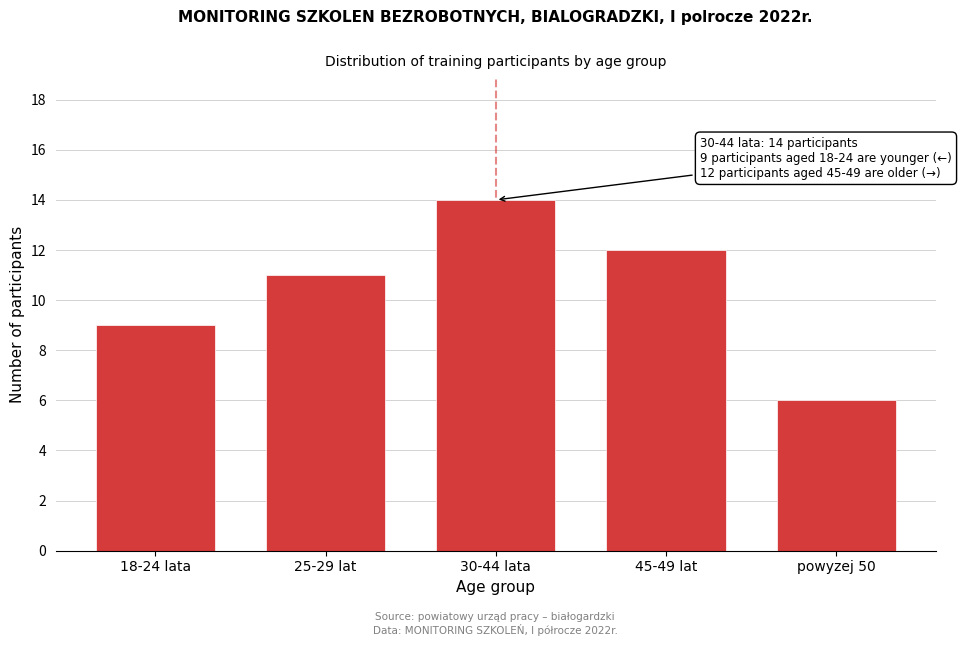

Reading right to left, extract all data points from this chart.

6	12	14	11	9